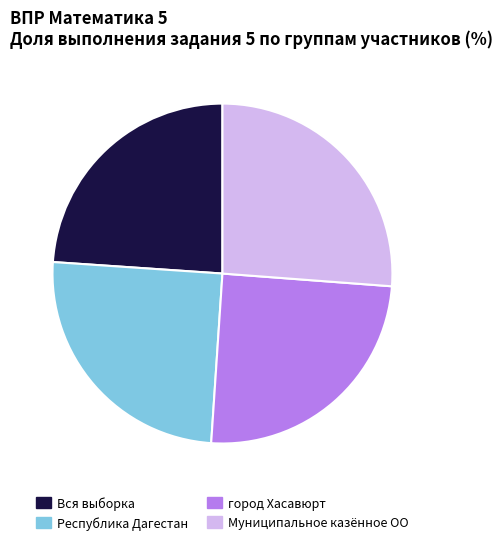

Which slice is the smallest?

Вся выборка